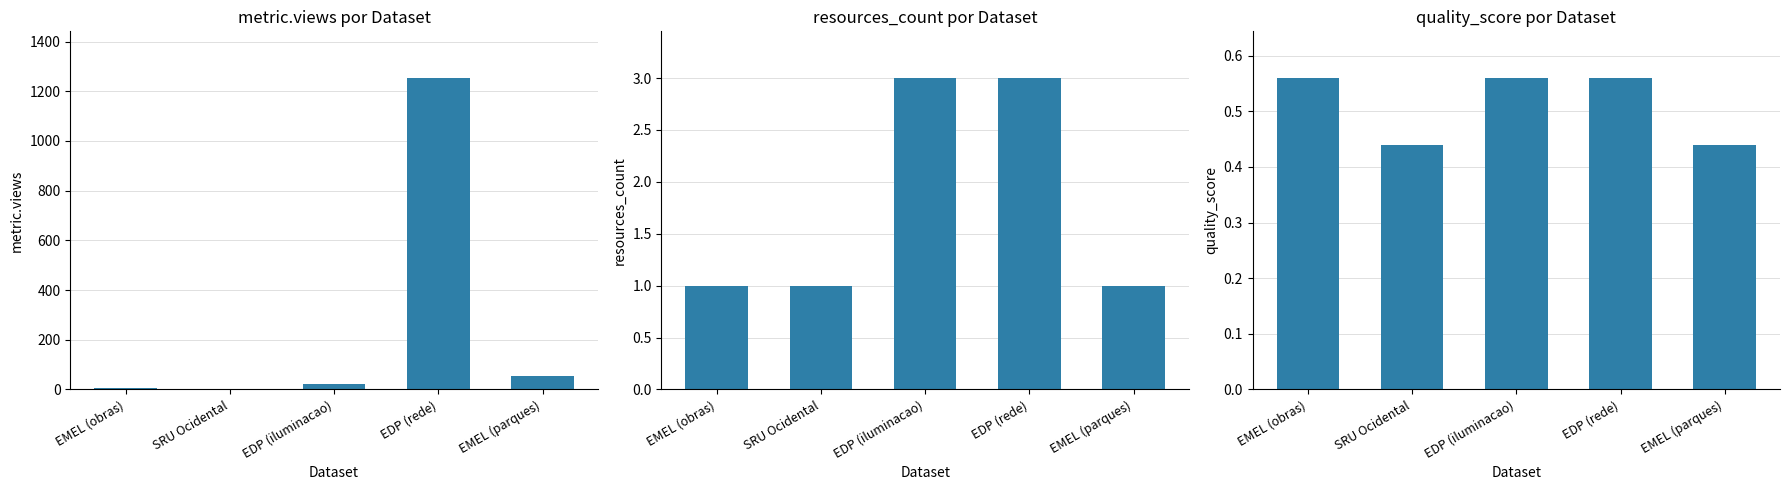

How many bars are there in total?

15